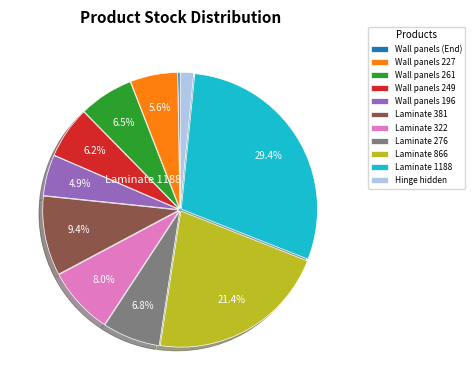

Does any single category account for the majority?

No